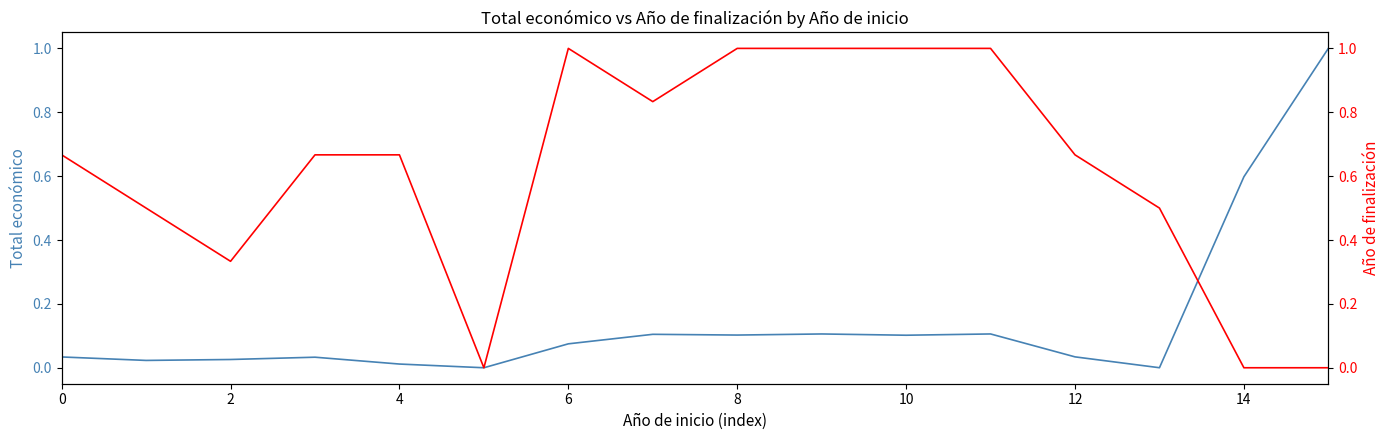

What is the difference between the maximum and second lowest values in the Año de finalización series?

1.0